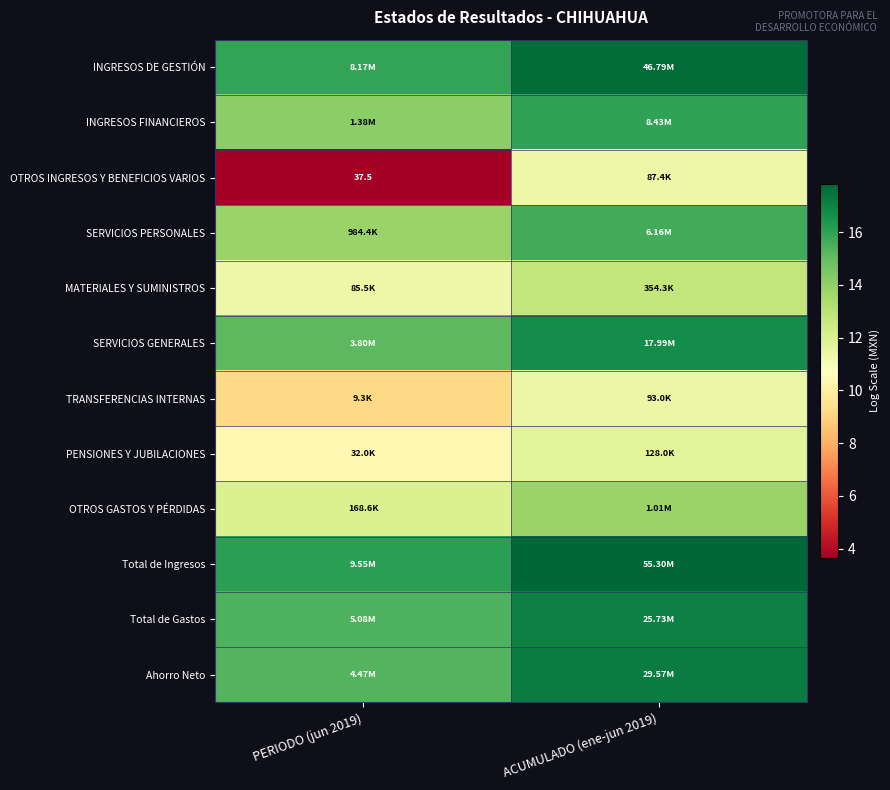

True or false: PENSIONES Y JUBILACIONES has a value of 10.4 at PERIODO (jun 2019).

True